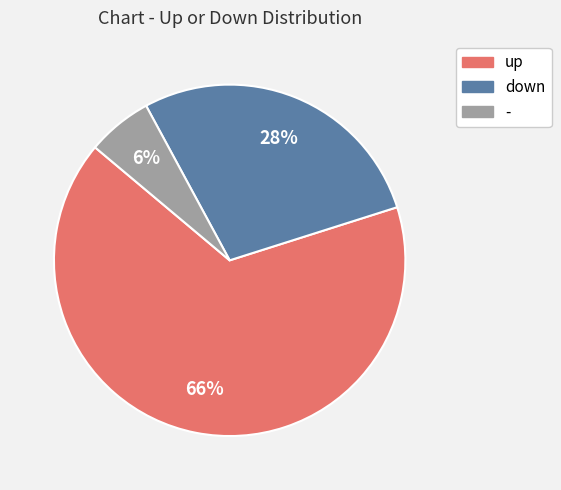

Do down and up together represent more than half of the pie?

Yes